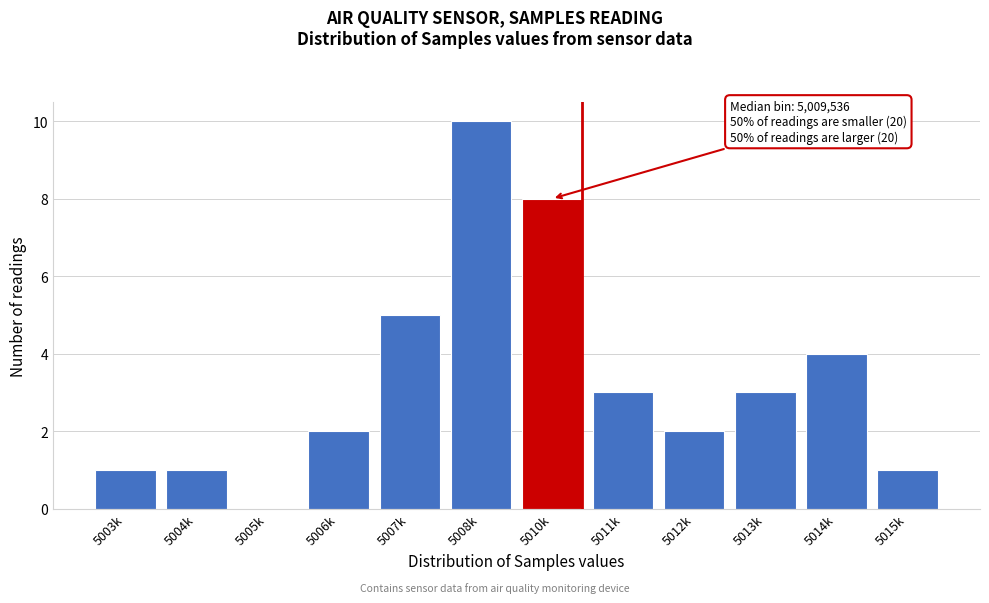

Reading left to right, list all the values displayed in this chart.

5003k=1	5004k=1	5005k=0	5006k=2	5007k=5	5008k=10	5010k=8	5011k=3	5012k=2	5013k=3	5014k=4	5015k=1